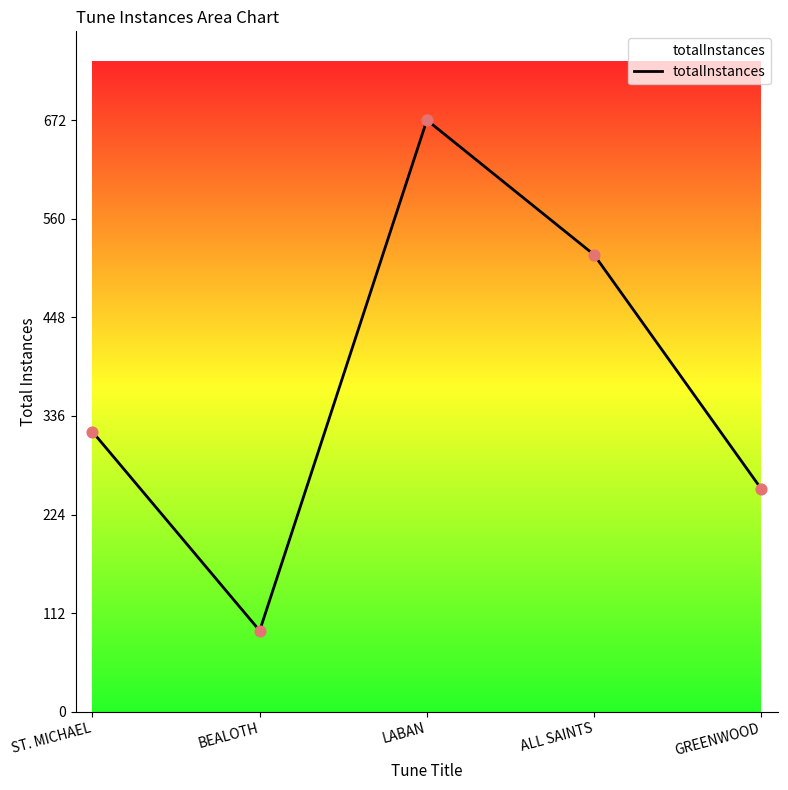

What is the change in value from BEALOTH to ALL SAINTS?

+427